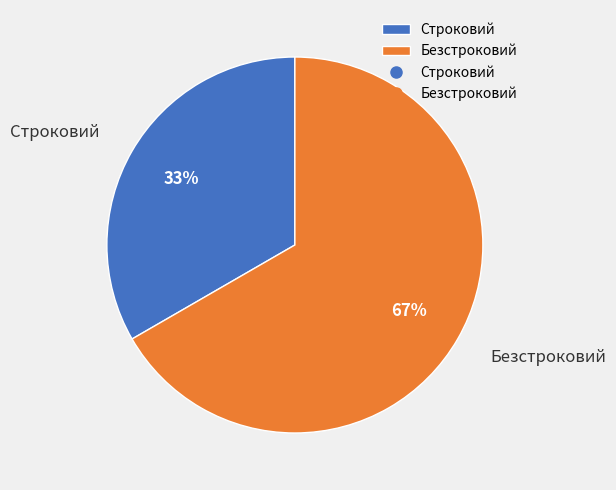

What percentage is the Строковий slice, to the nearest percent?

33%